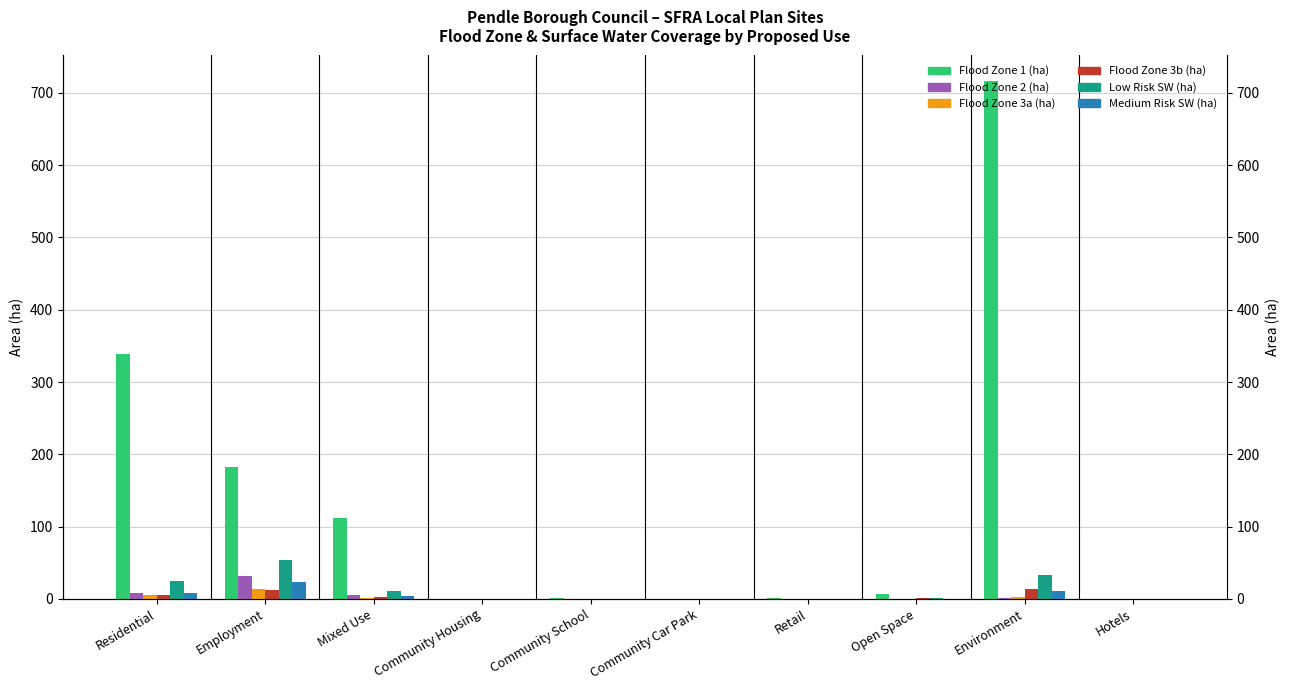

Does the chart contain stacked bars?

No